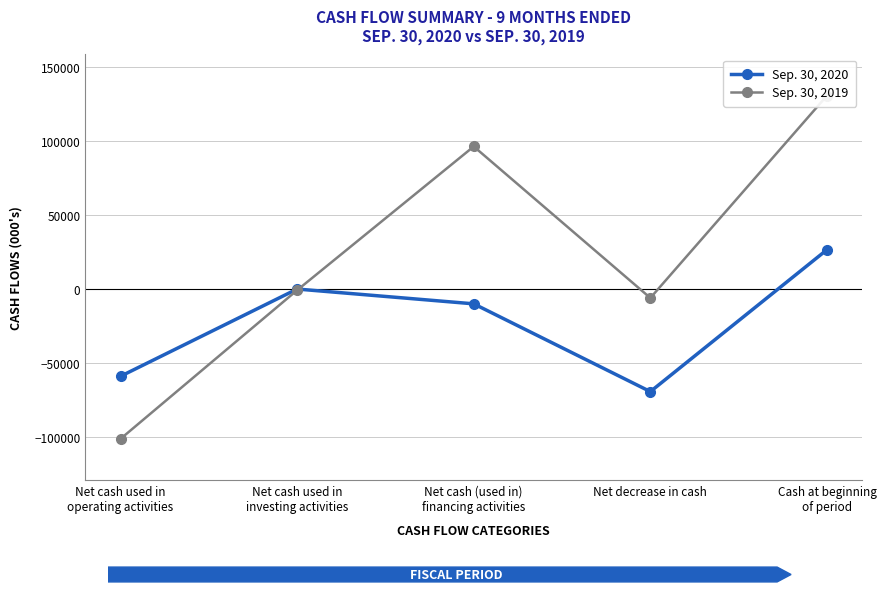

Which series has the widest spread of values?

Sep. 30, 2019